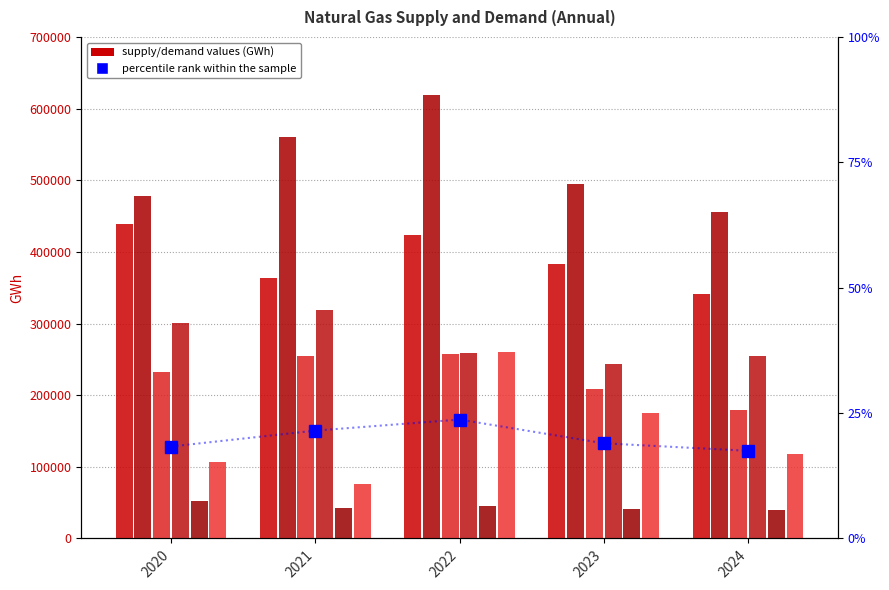

True or false: Gross production has a value of 588904.3 at 2024.

False